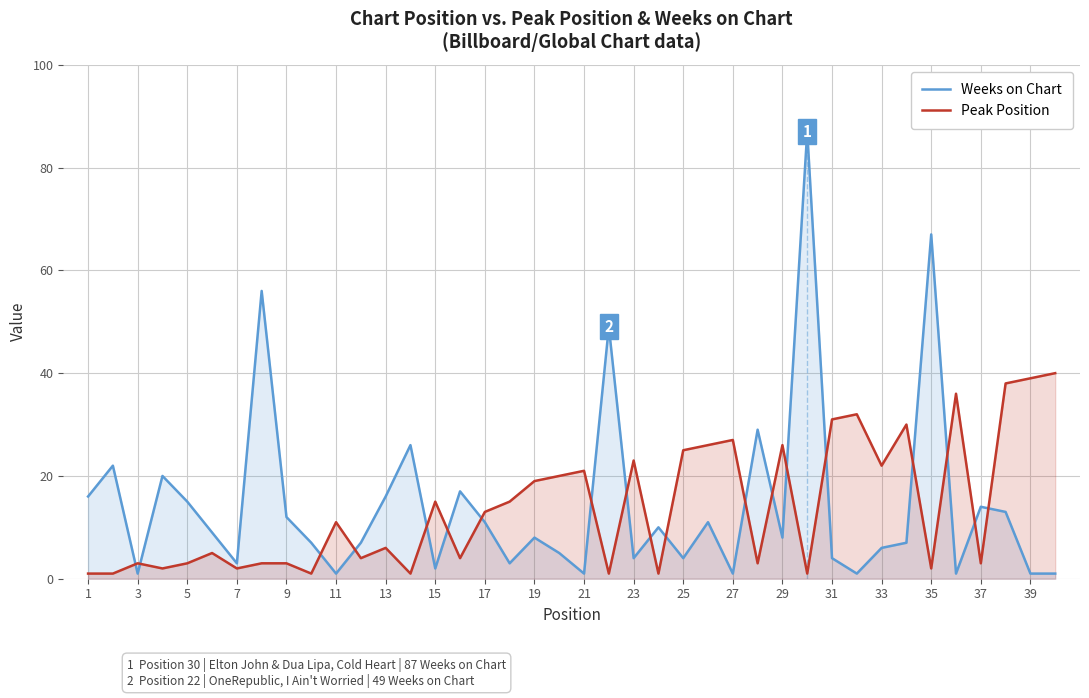

Which series has the widest spread of values?

Weeks on Chart